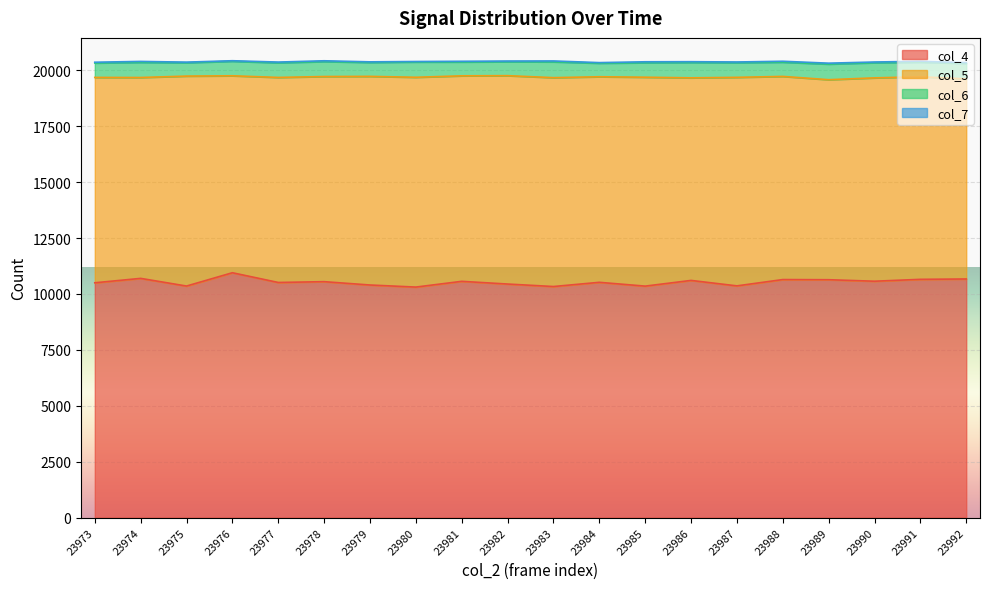

Reading left to right, transcribe all the data shown in this chart.

col_4: 23973=10498	23974=10695	23975=10352	23976=10947	23977=10512	23978=10548	23979=10399	23980=10306	23981=10563	23982=10442	23983=10331	23984=10519	23985=10349	23986=10604	23987=10360	23988=10642	23989=10635	23990=10568	23991=10652	23992=10668
col_5: 23973=9180	23974=8979	23975=9385	23976=8804	23977=9165	23978=9170	23979=9326	23980=9378	23981=9186	23982=9314	23983=9336	23984=9189	23985=9338	23986=9055	23987=9321	23988=9081	23989=8941	23990=9090	23991=9056	23992=8944
col_6: 23973=645	23974=677	23975=598	23976=649	23977=655	23978=669	23979=622	23980=683	23981=620	23982=623	23983=707	23984=605	23985=648	23986=687	23987=656	23988=636	23989=698	23990=677	23991=650	23992=694
col_7: 23973=34	23974=42	23975=26	23976=24	23977=32	23978=35	23979=27	23980=22	23981=30	23982=31	23983=40	23984=27	23985=42	23986=35	23987=31	23988=41	23989=41	23990=32	23991=40	23992=31